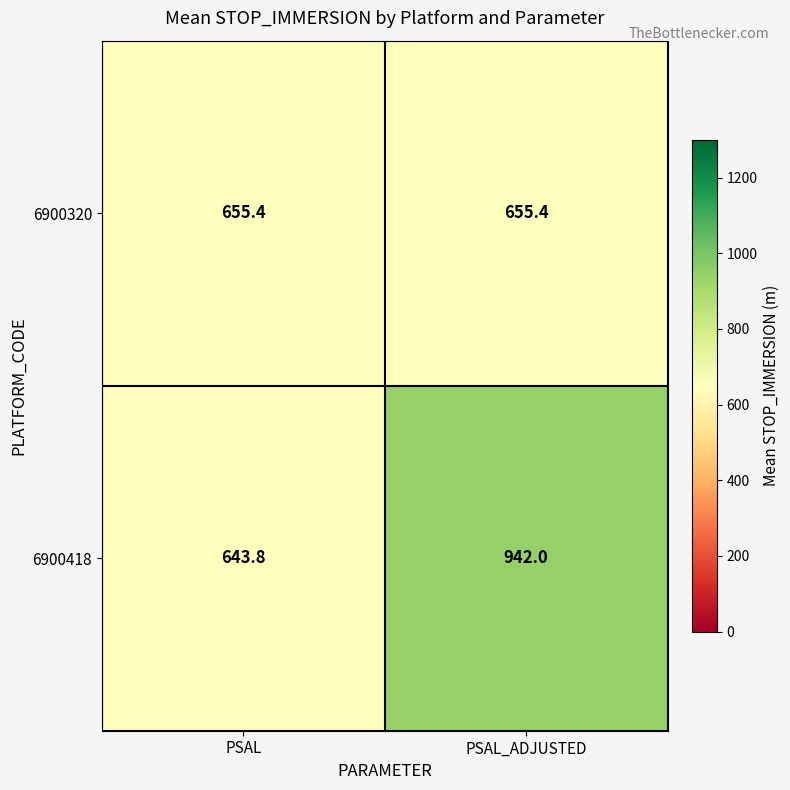

Reading left to right, list all the values displayed in this chart.

6900320: 655.4	655.4
6900418: 643.8	942.0